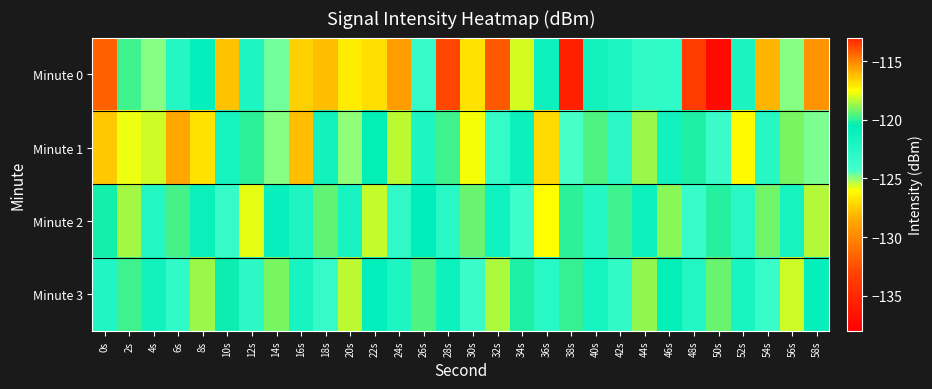

Between 32s and 40s, which is larger?

32s